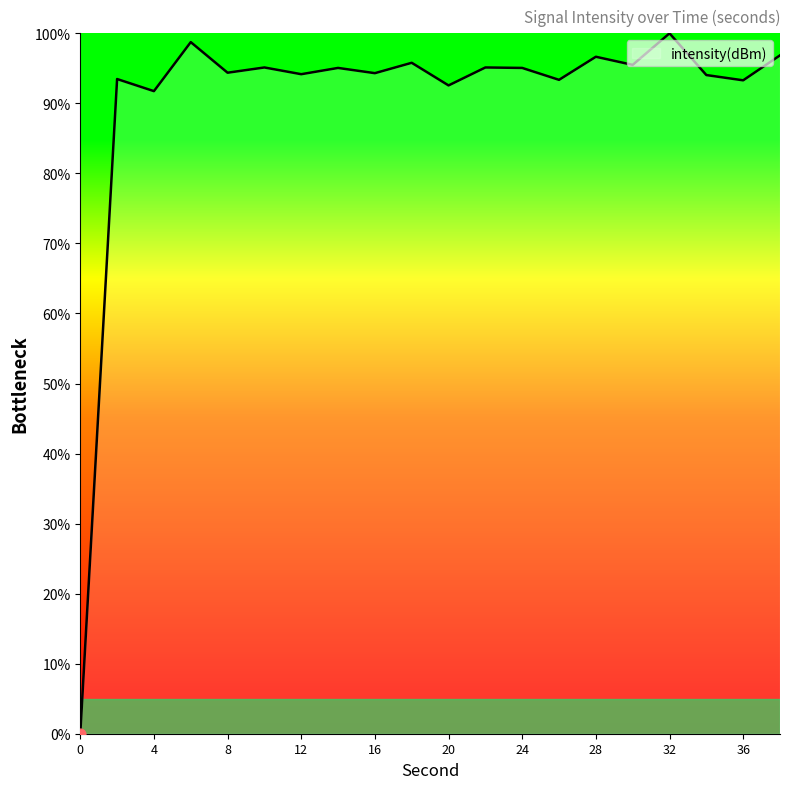

What is the greatest value displayed?

100.0